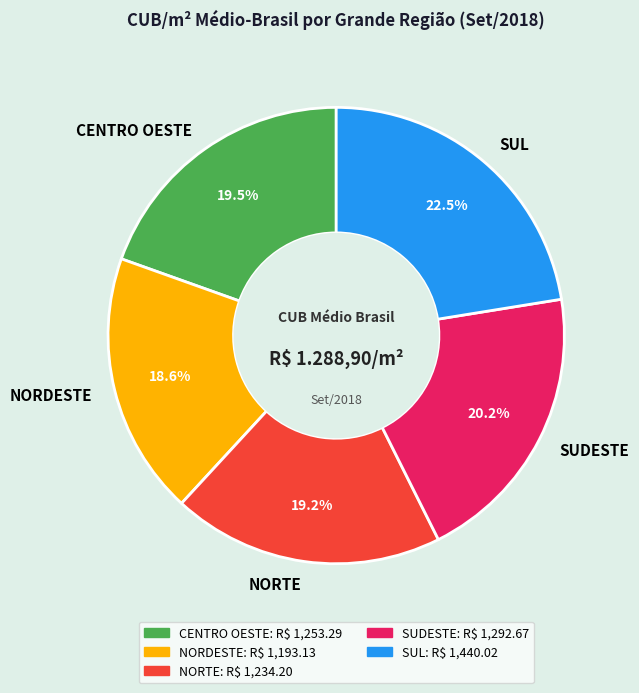

Does SUL account for over 50% of the chart?

No